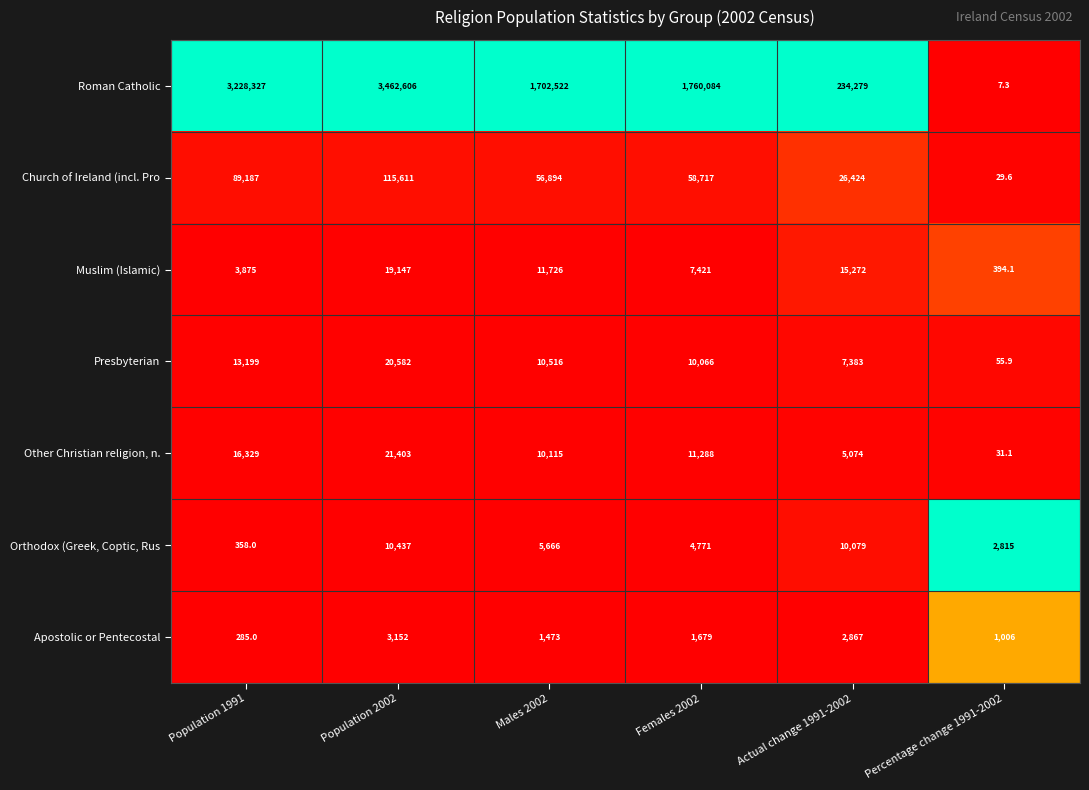

What is the spread (max minus min) of values at Females 2002?

1758405.0